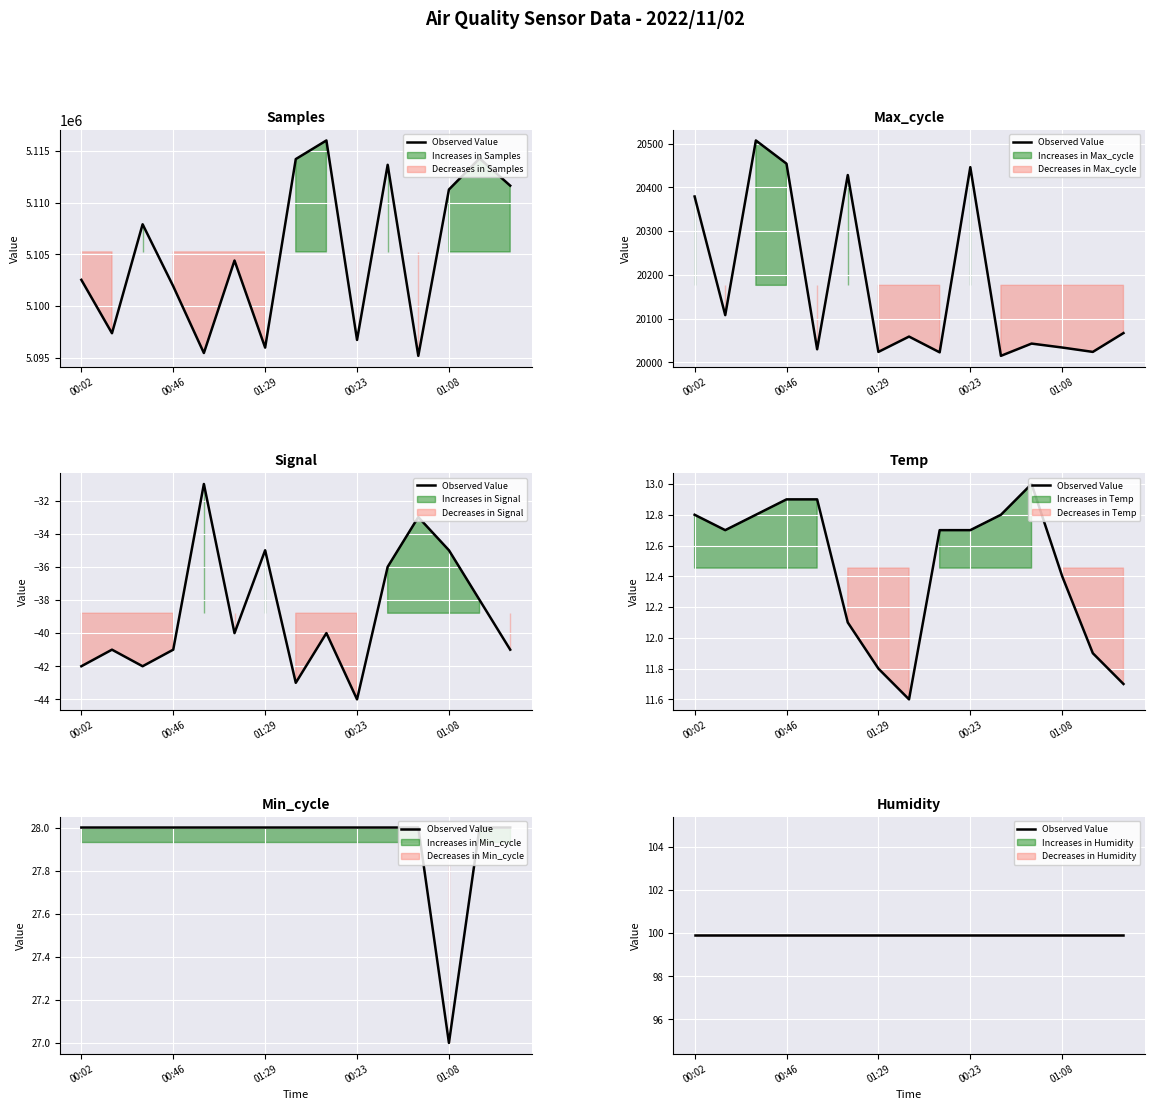

True or false: Signal and Min_cycle cross at least once.

False